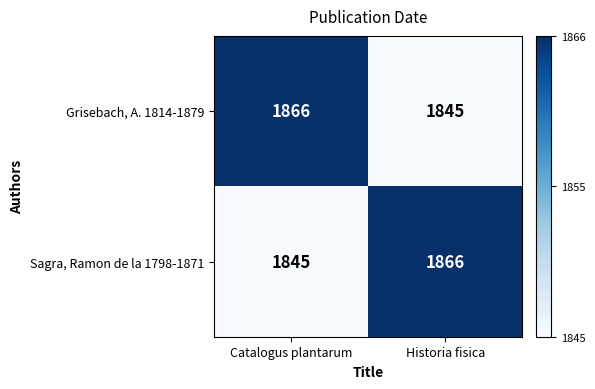

List the labels in order of Grisebach, A. 1814-1879 value, smallest first.

Historia fisica, Catalogus plantarum